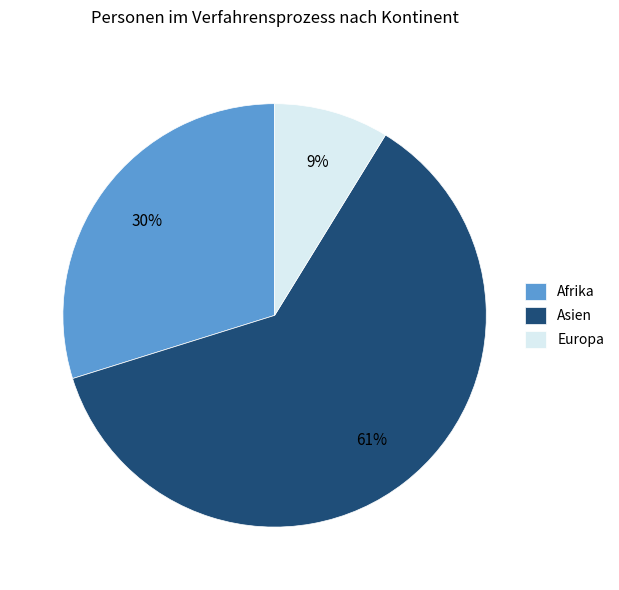

How many slices are in this pie chart?

3